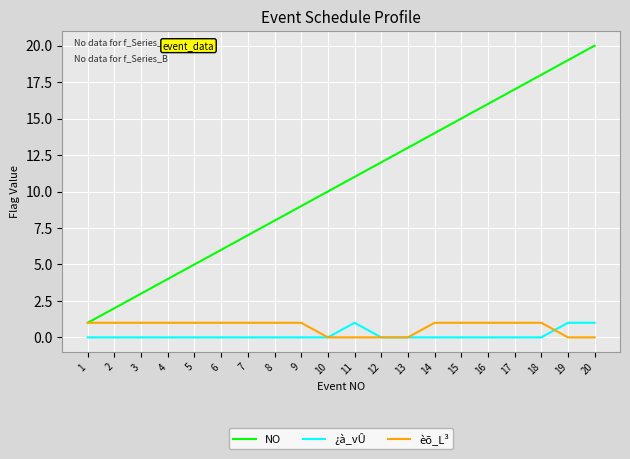

What is the sum of the èõ_L³ values at 6 and 2?

2